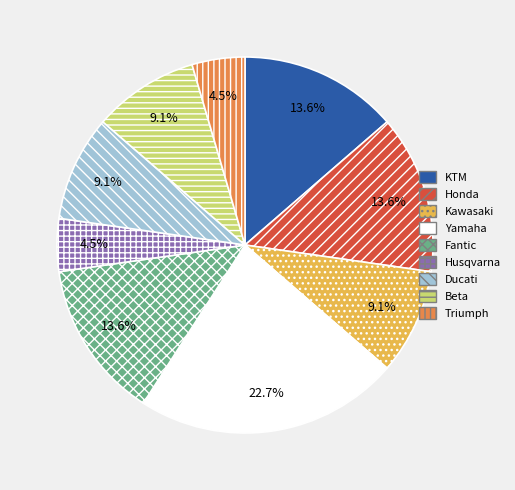

Is there any slice that represents more than half of the pie?

No